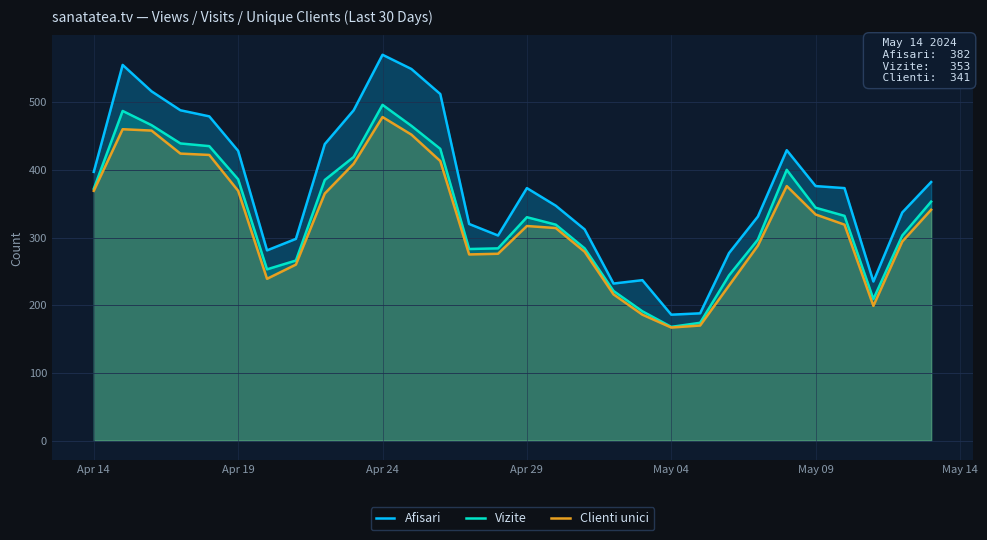

At which category is the sum across all series the highest?

Apr 24